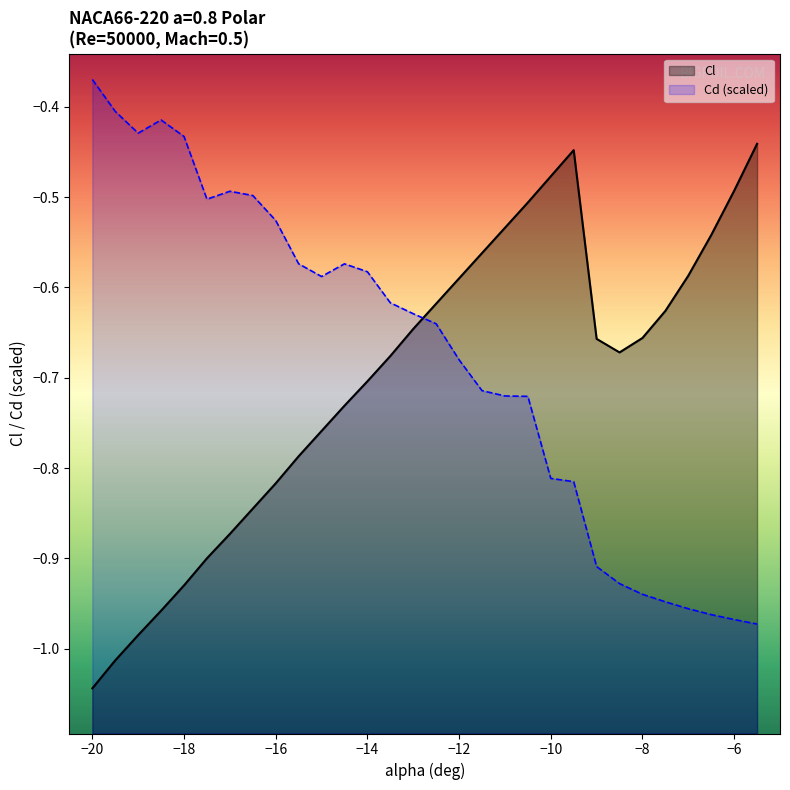

At which category does the chart reach its minimum across all series?

−20